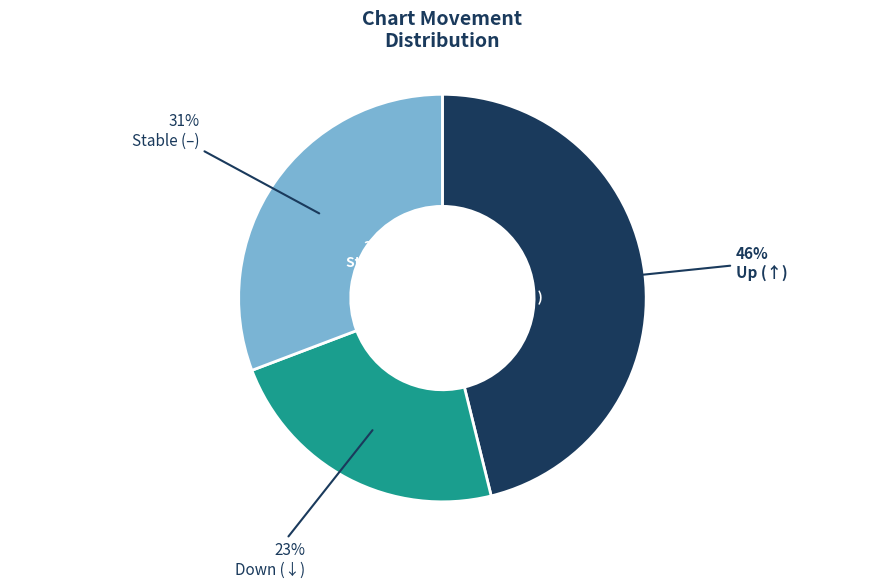

What is the ratio of the value at up to the value at -?

1.5